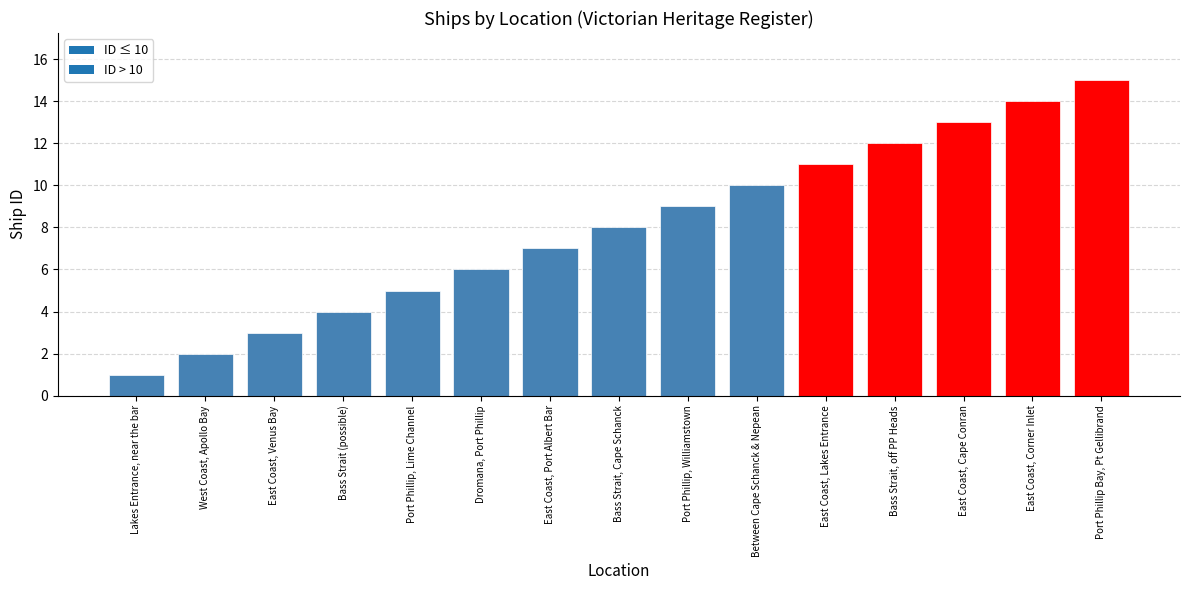

Reading right to left, list all the values displayed in this chart.

Port Phillip Bay, Pt Gellibrand=15	East Coast, Corner Inlet=14	East Coast, Cape Conran=13	Bass Strait, off PP Heads=12	East Coast, Lakes Entrance=11	Between Cape Schanck & Nepean=10	Port Phillip, Williamstown=9	Bass Strait, Cape Schanck=8	East Coast, Port Albert Bar=7	Dromana, Port Phillip=6	Port Phillip, Lime Channel=5	Bass Strait (possible)=4	East Coast, Venus Bay=3	West Coast, Apollo Bay=2	Lakes Entrance, near the bar=1